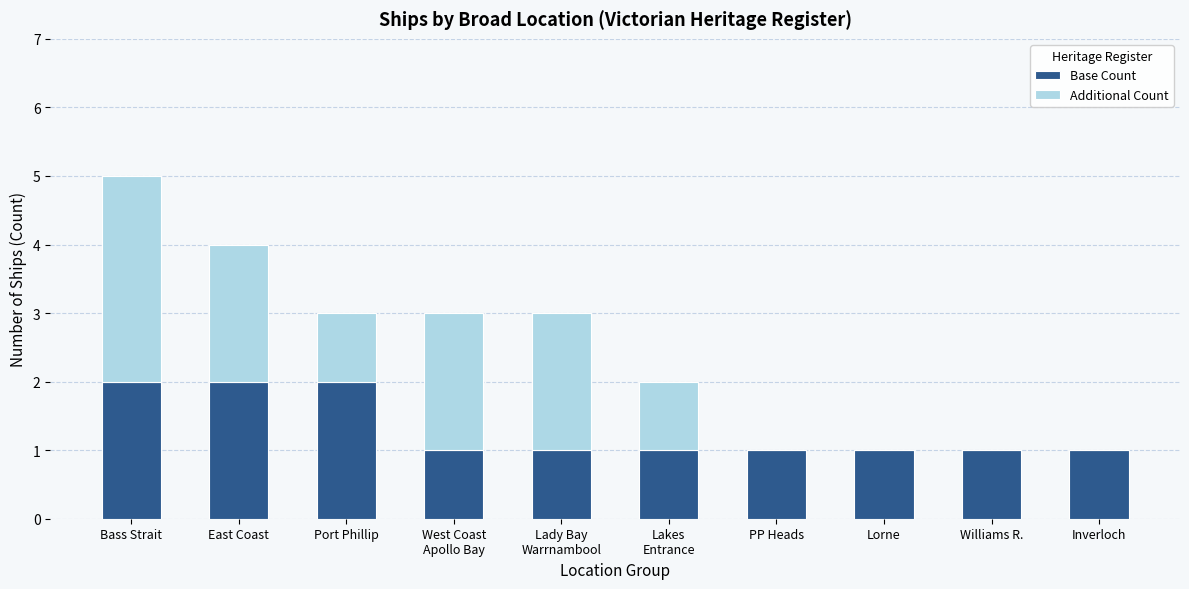

Are the bars horizontal?

No